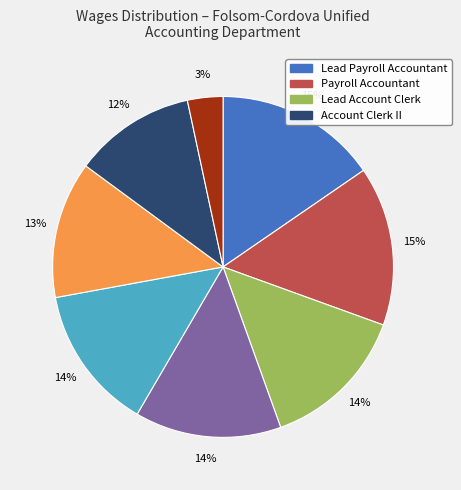

Is there any slice that represents more than half of the pie?

No